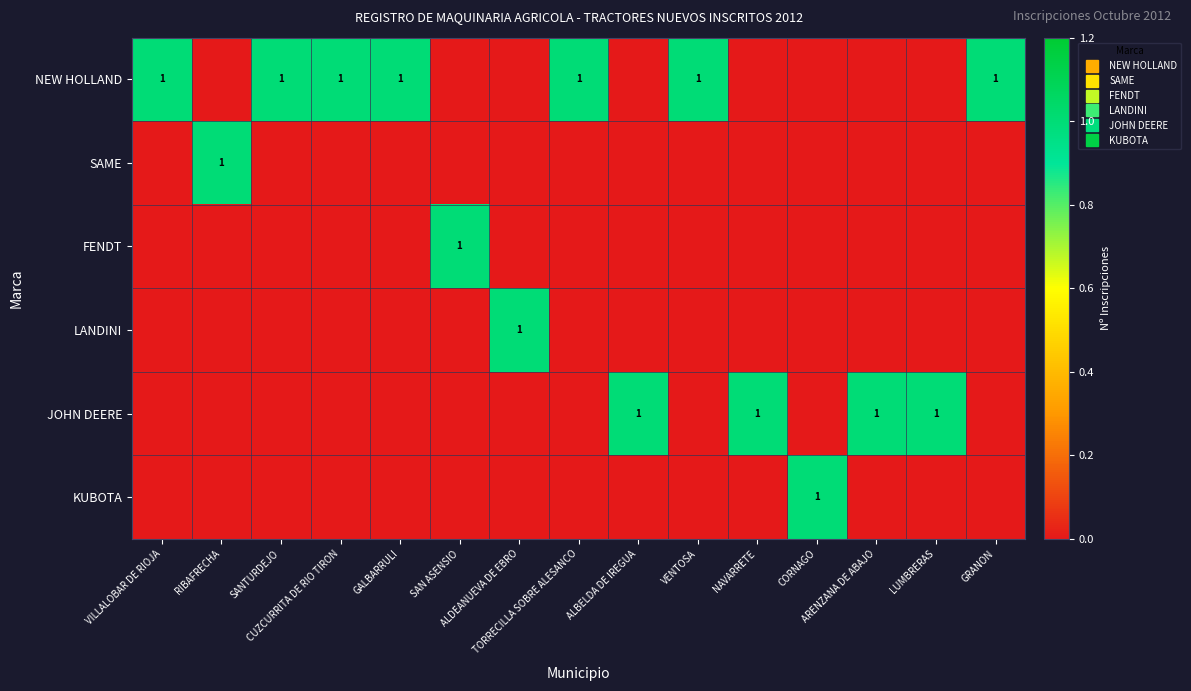

Is it true that NEW HOLLAND equals 0 at CORNAGO?

True